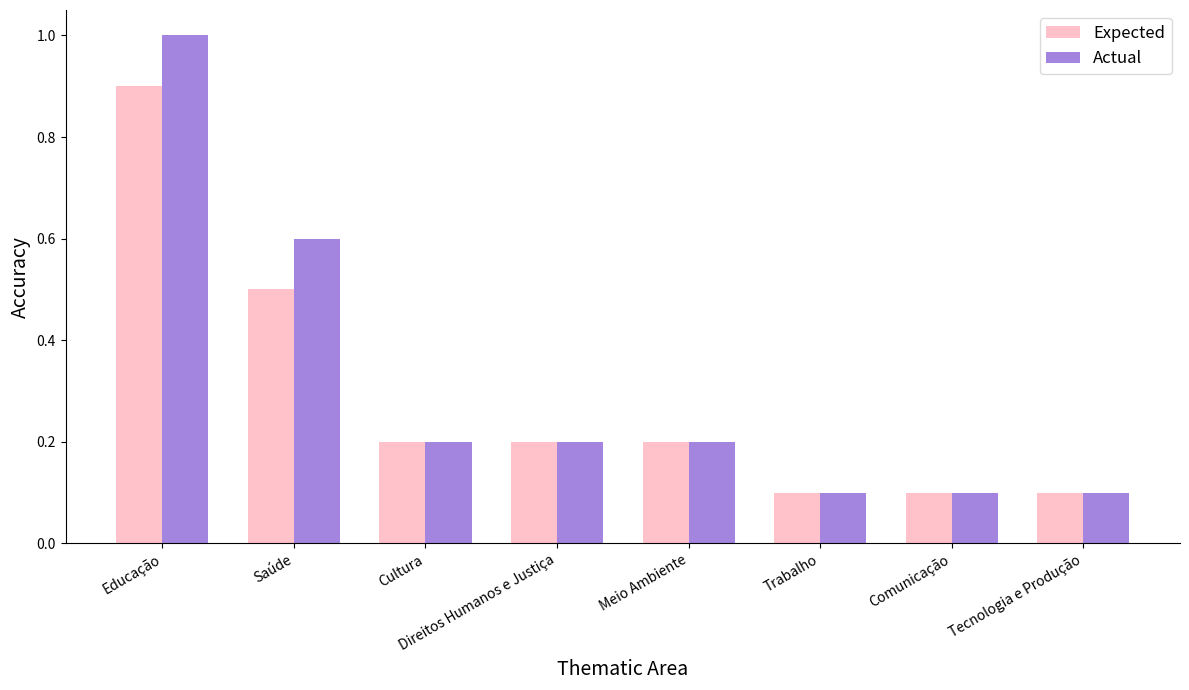

What position from the left is Comunicação?

7